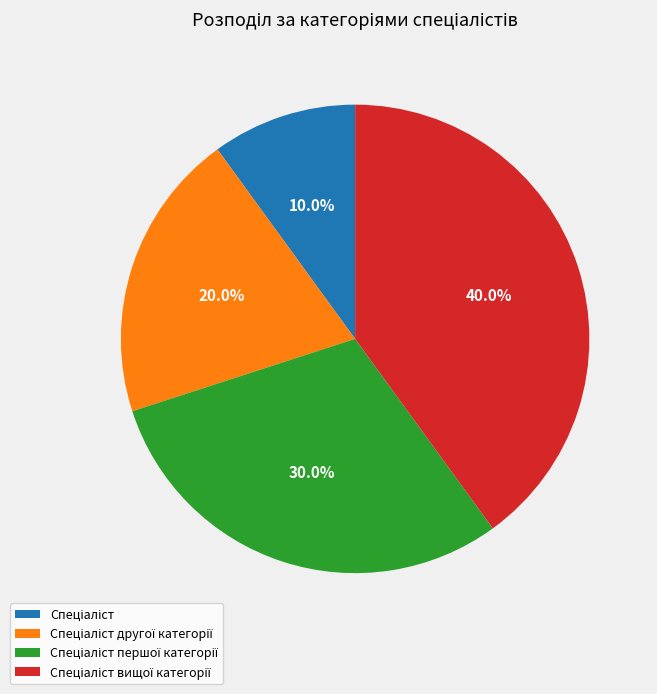

Does any single category account for the majority?

No